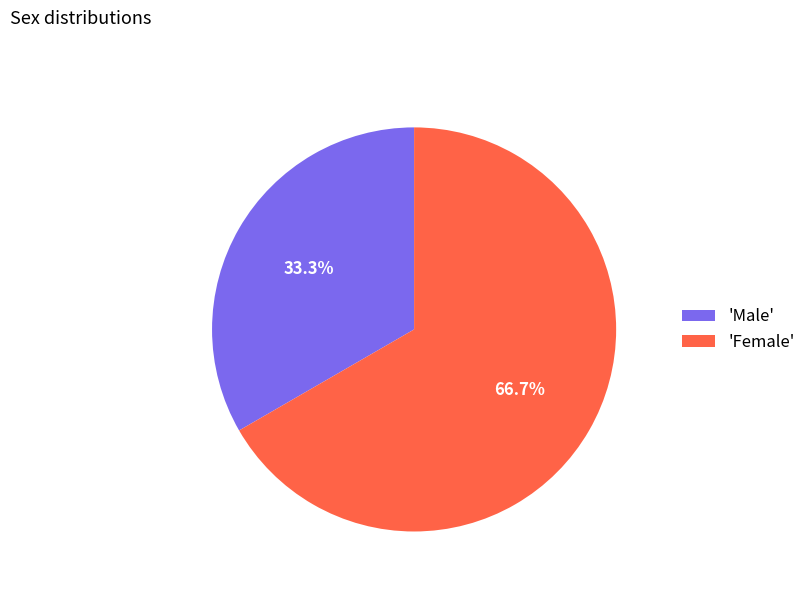

To the nearest percent, what is the average slice percentage?

50%